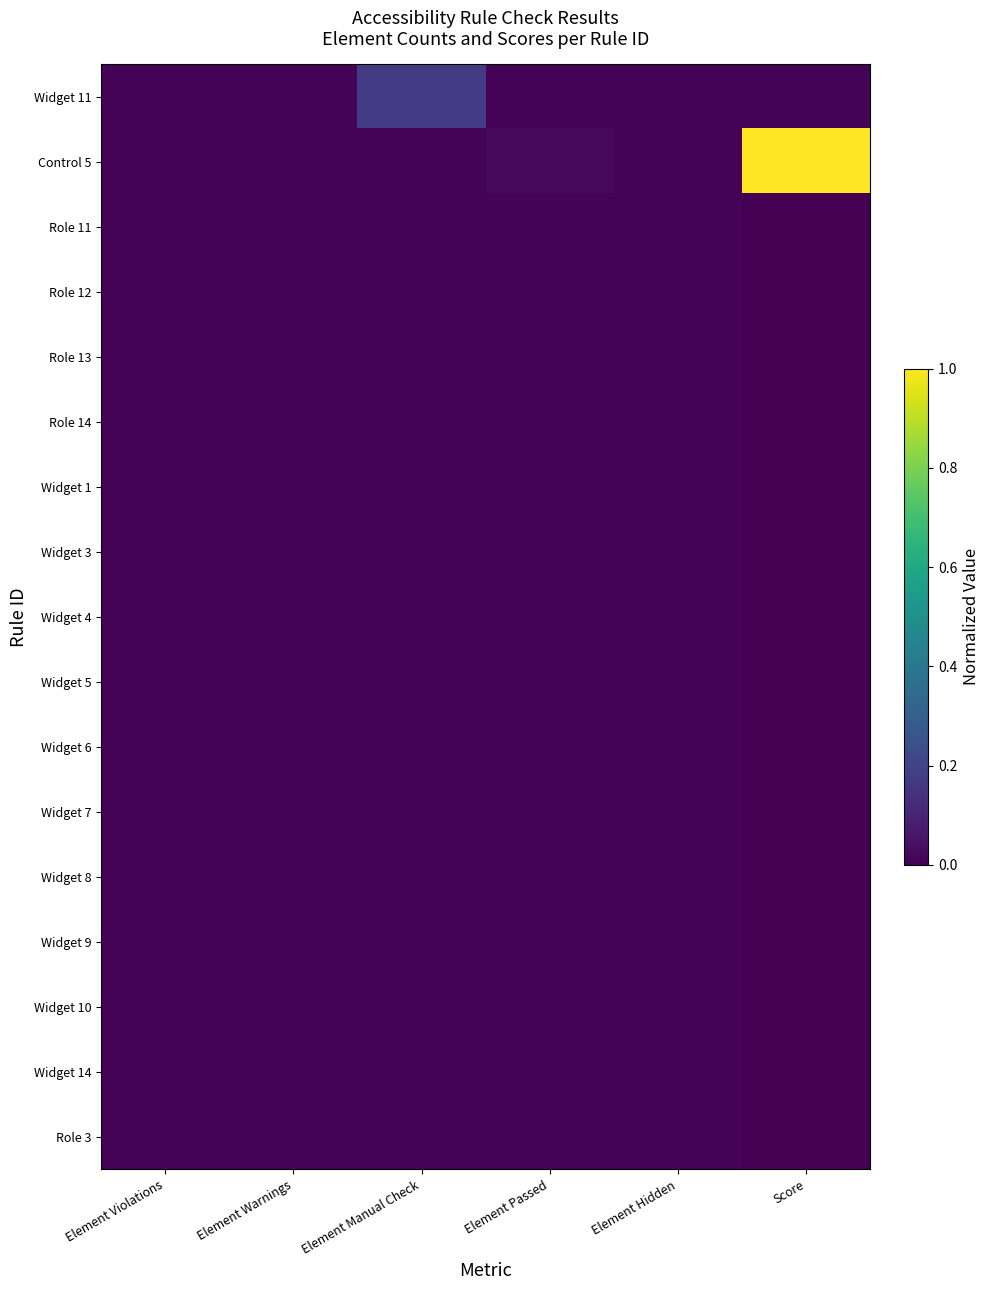

At which category does the chart reach its minimum across all series?

Score